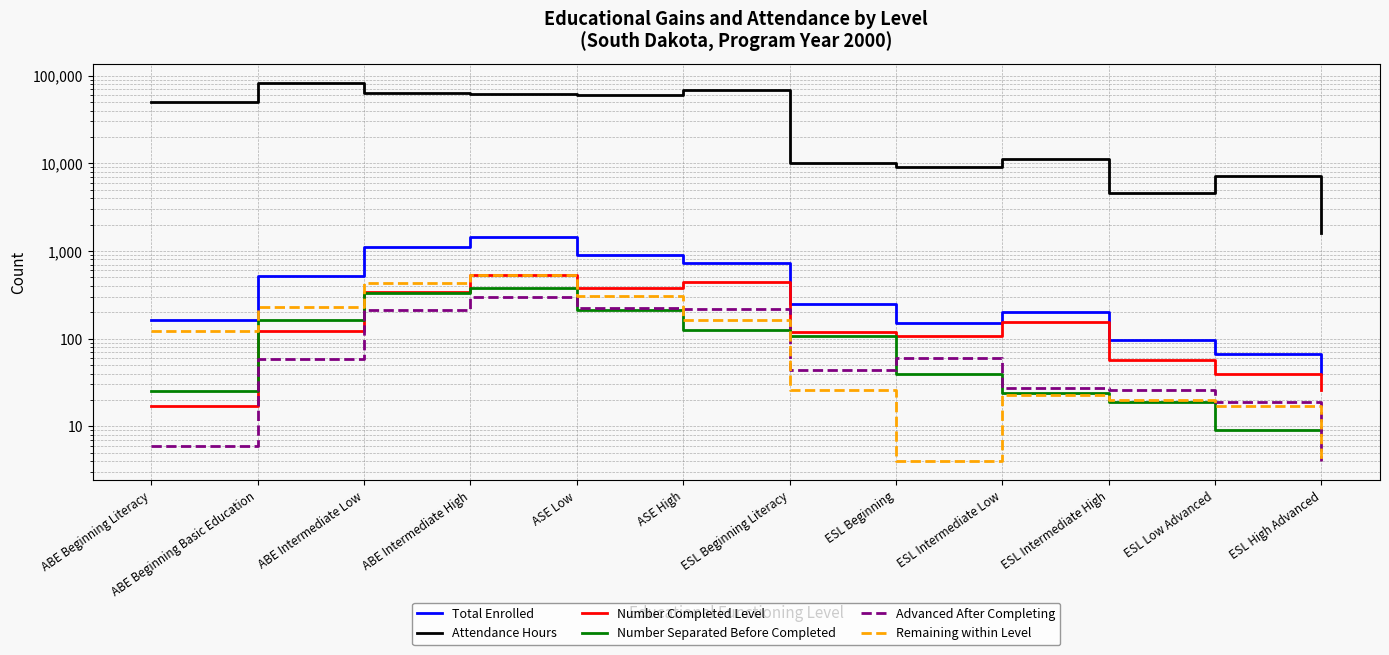

At which category is the sum across all series the highest?

ABE Beginning Basic Education